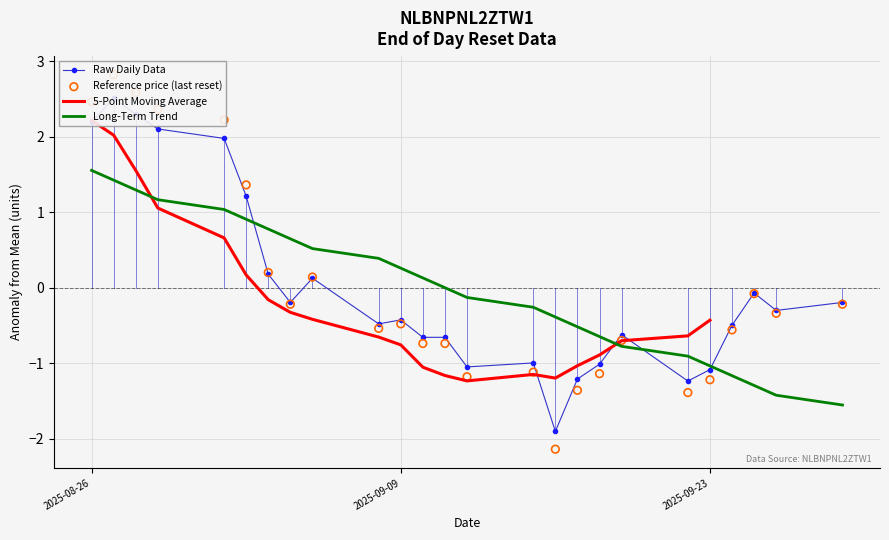

Is the value of Raw Daily Data at 19 greater than the value of 5-Point Moving Average at 16?

Yes